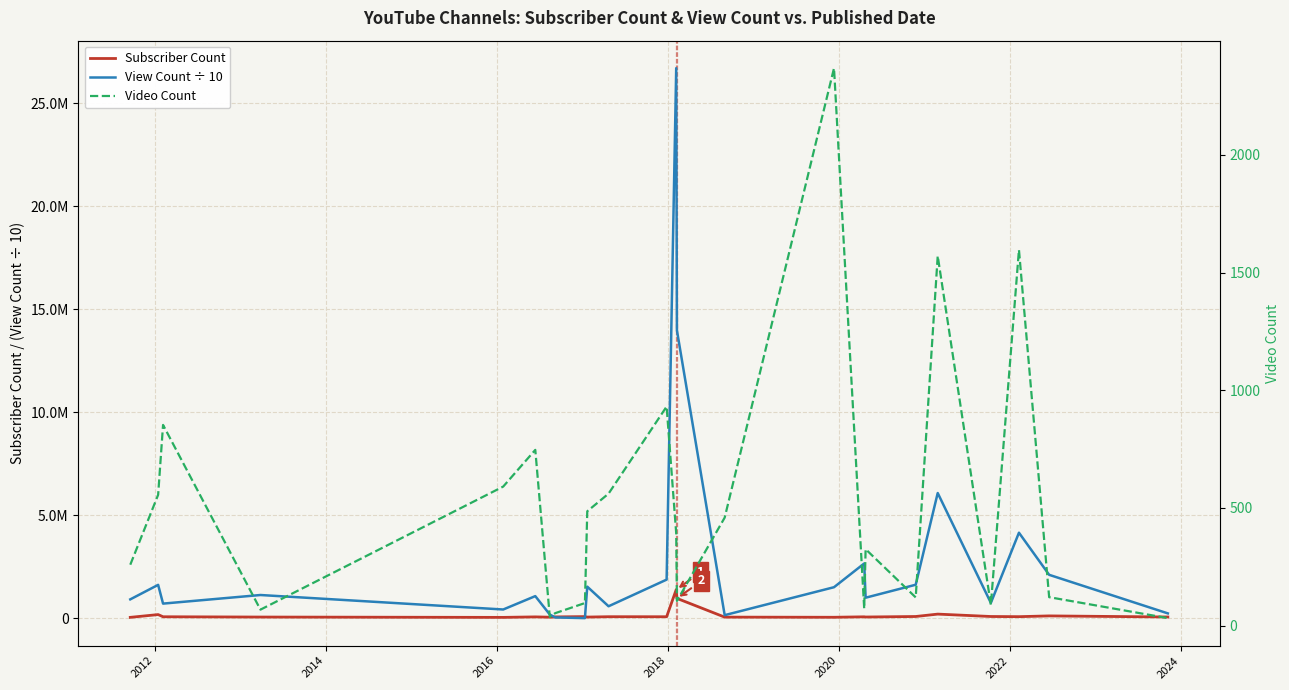

How many intersections are there between Subscriber Count and View Count ÷ 10?

2